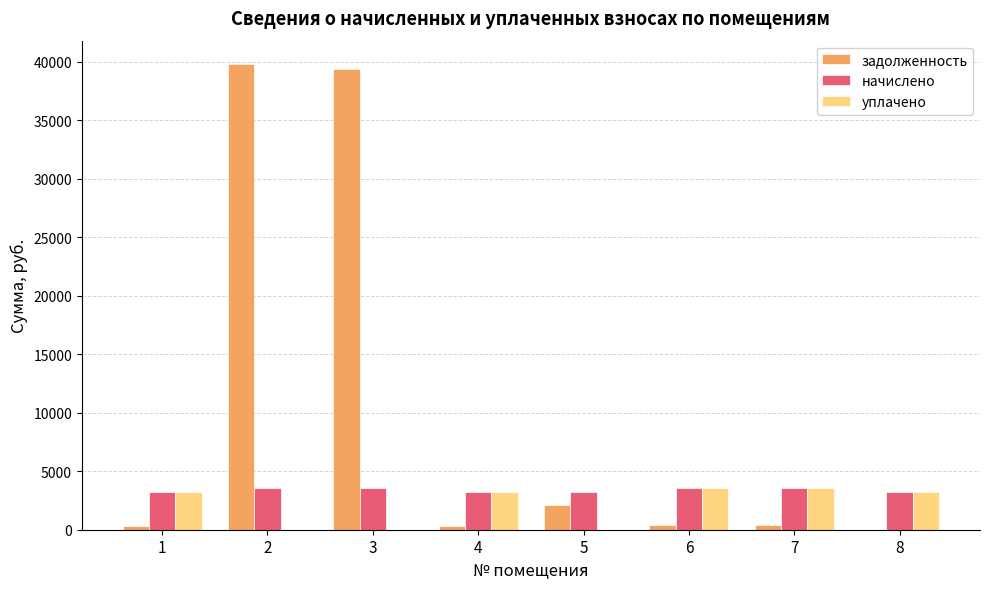

What is the difference between the задолженность values at 3 and 1?

39014.3